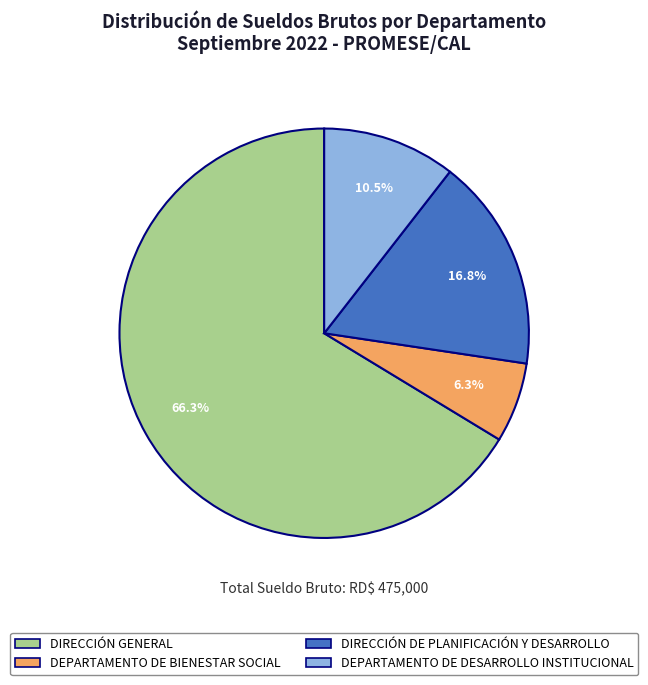

Does any single category account for the majority?

Yes